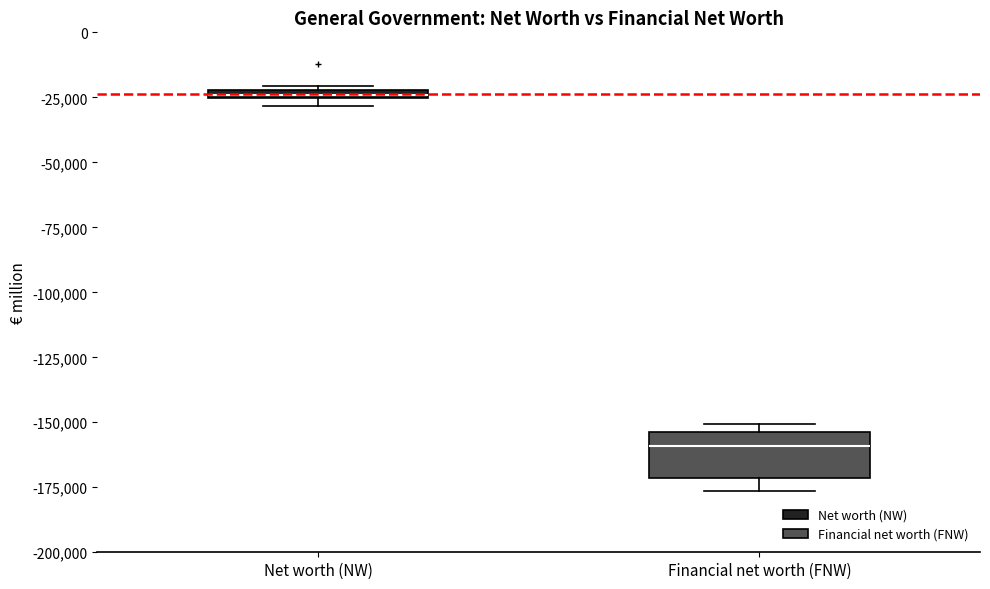

Which box has the highest median line?

Net worth (NW)